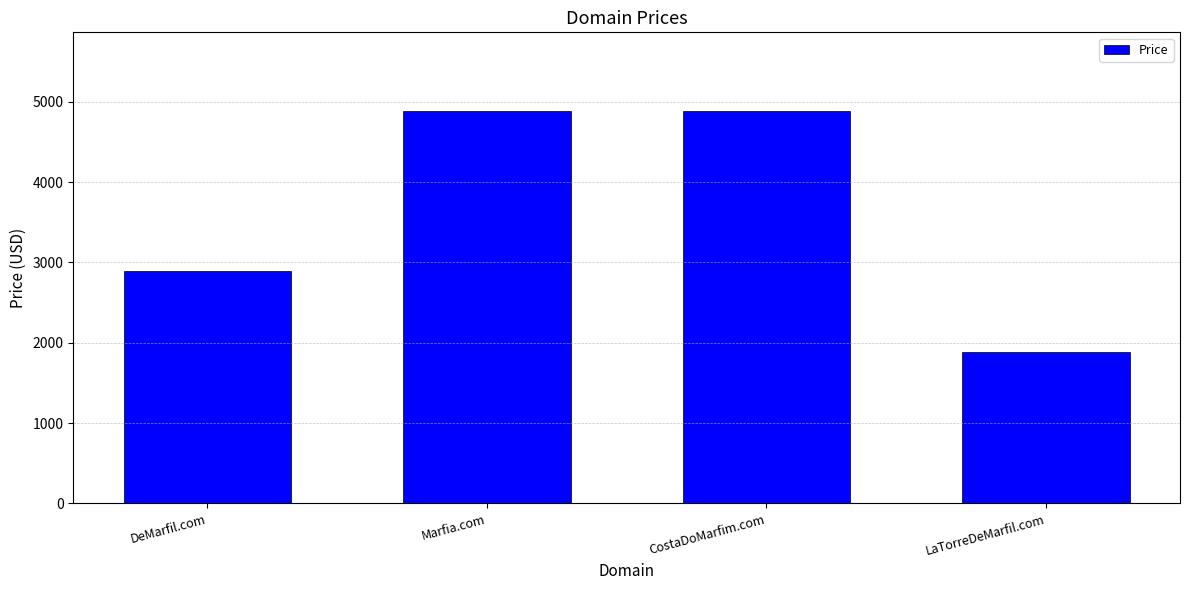

Approximately how many times larger is the value at DeMarfil.com compared to Marfia.com?

0.6